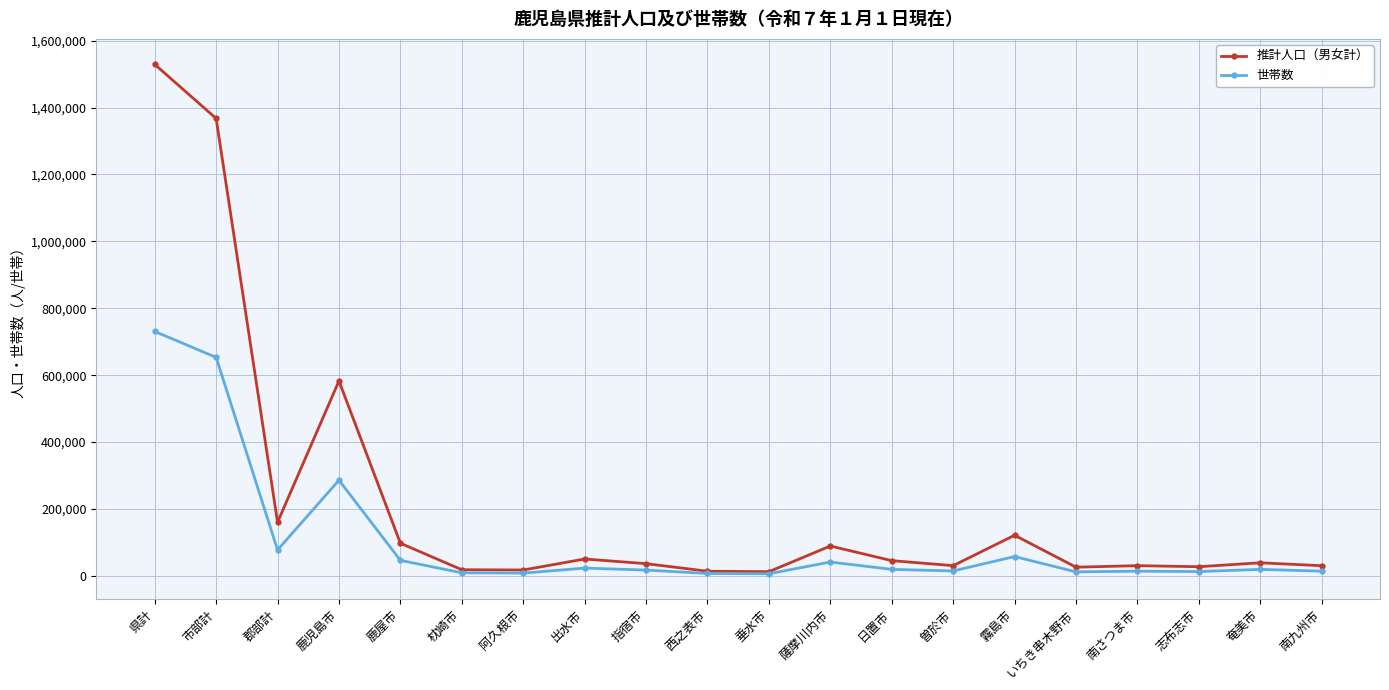

The value of 推計人口（男女計） at 霧島市 is 121323. True or false?

True